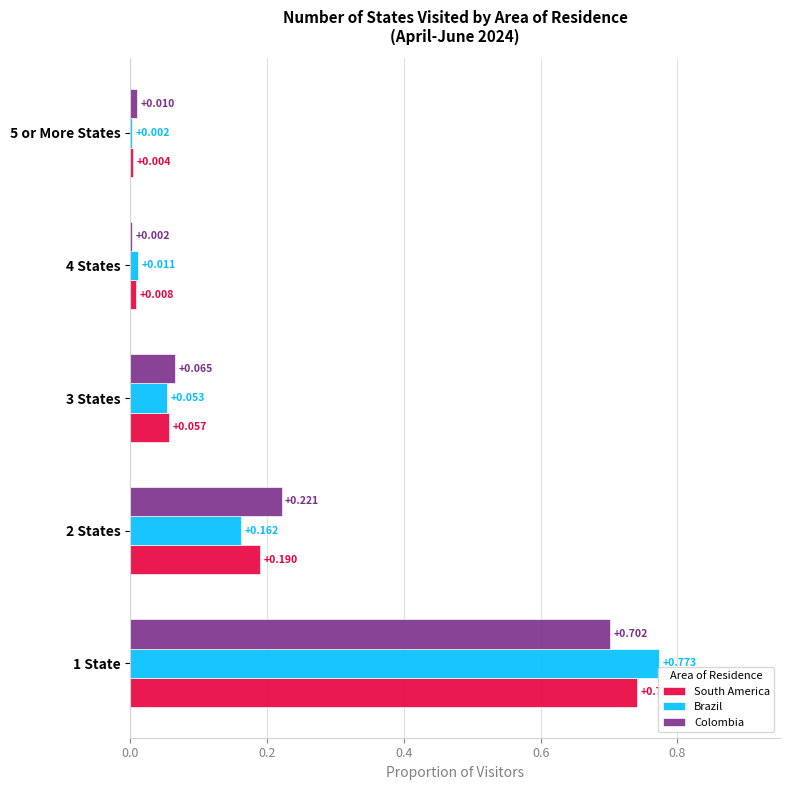

Which series has the largest total across all categories?

Brazil